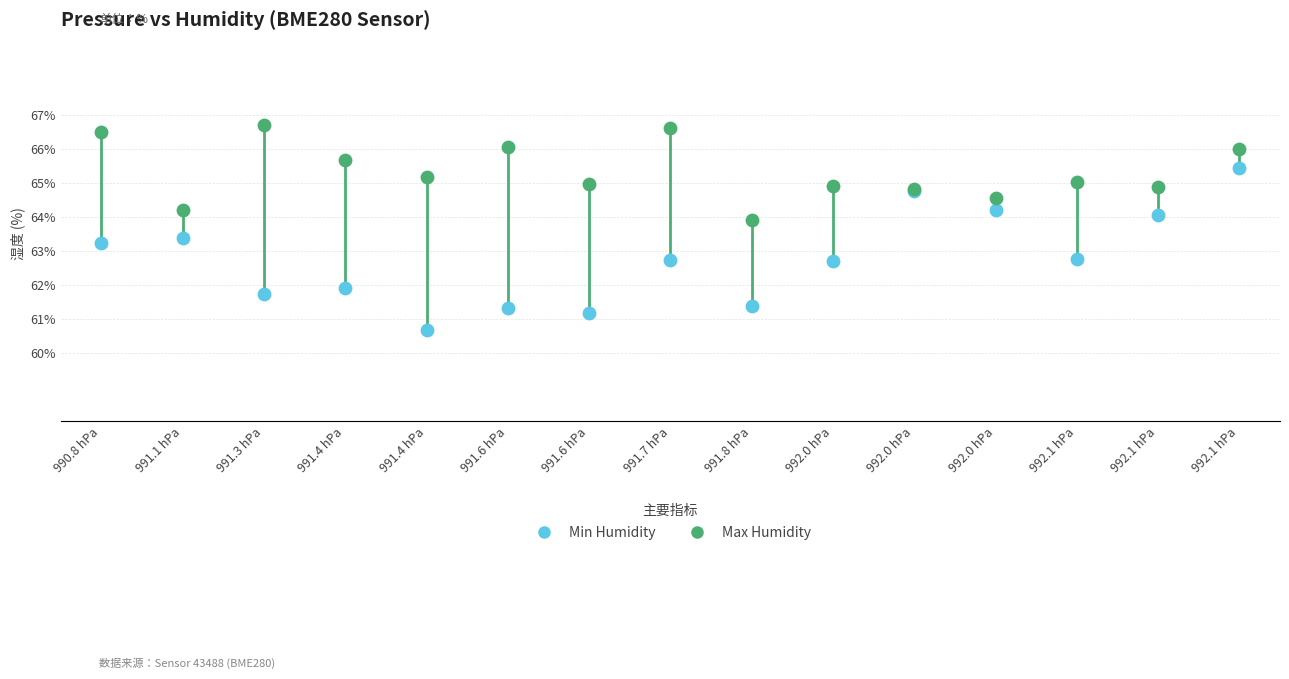

Which series reaches the maximum Y coordinate?

Max Humidity